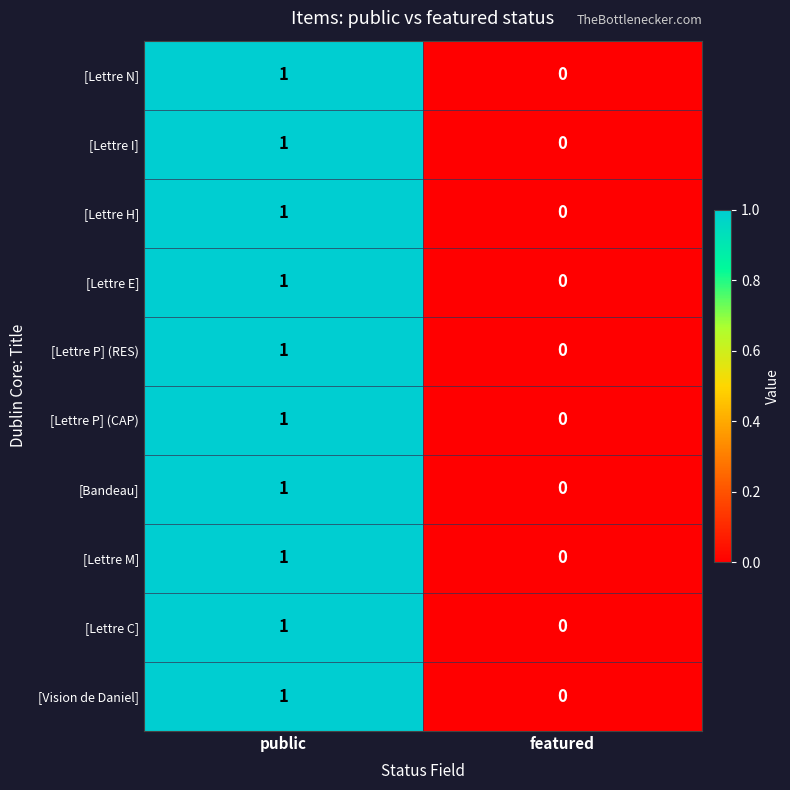

Reading left to right, transcribe all the data shown in this chart.

[Lettre N]: public=1	featured=0
[Lettre I]: public=1	featured=0
[Lettre H]: public=1	featured=0
[Lettre E]: public=1	featured=0
[Lettre P] (RES): public=1	featured=0
[Lettre P] (CAP): public=1	featured=0
[Bandeau]: public=1	featured=0
[Lettre M]: public=1	featured=0
[Lettre C]: public=1	featured=0
[Vision de Daniel]: public=1	featured=0